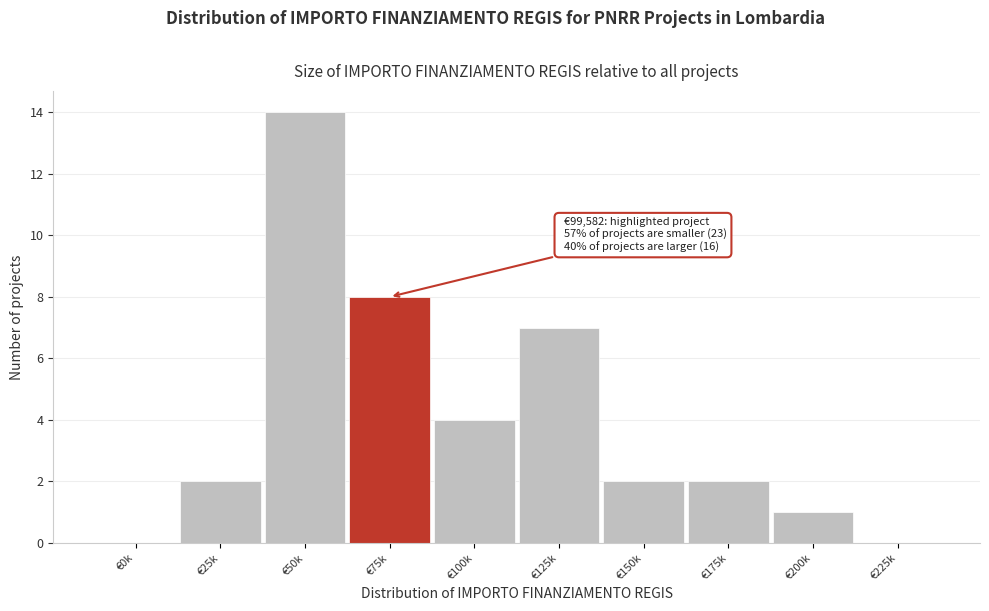

Reading right to left, transcribe all the data shown in this chart.

€225k=0	€200k=1	€175k=2	€150k=2	€125k=7	€100k=4	€75k=8	€50k=14	€25k=2	€0k=0